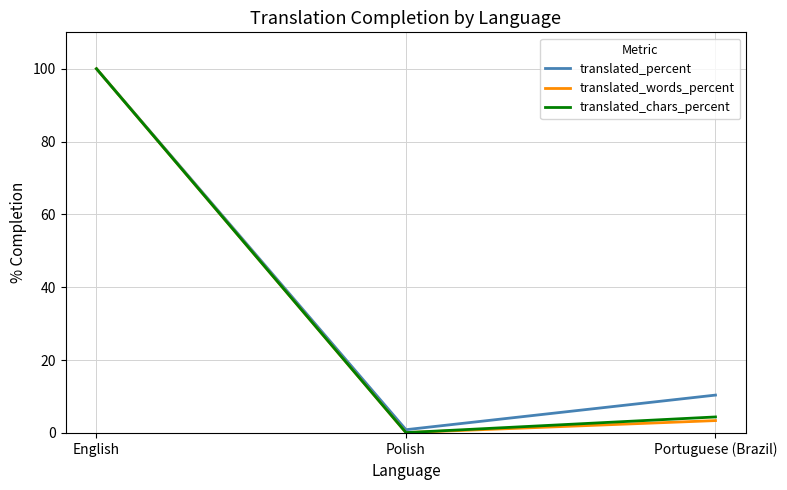

At which label does translated_words_percent first exceed 3?

English